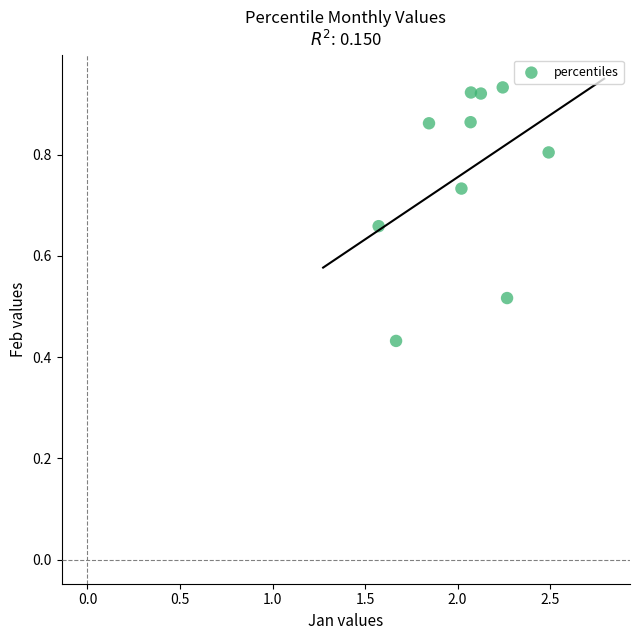

What is the average Y value?

0.8